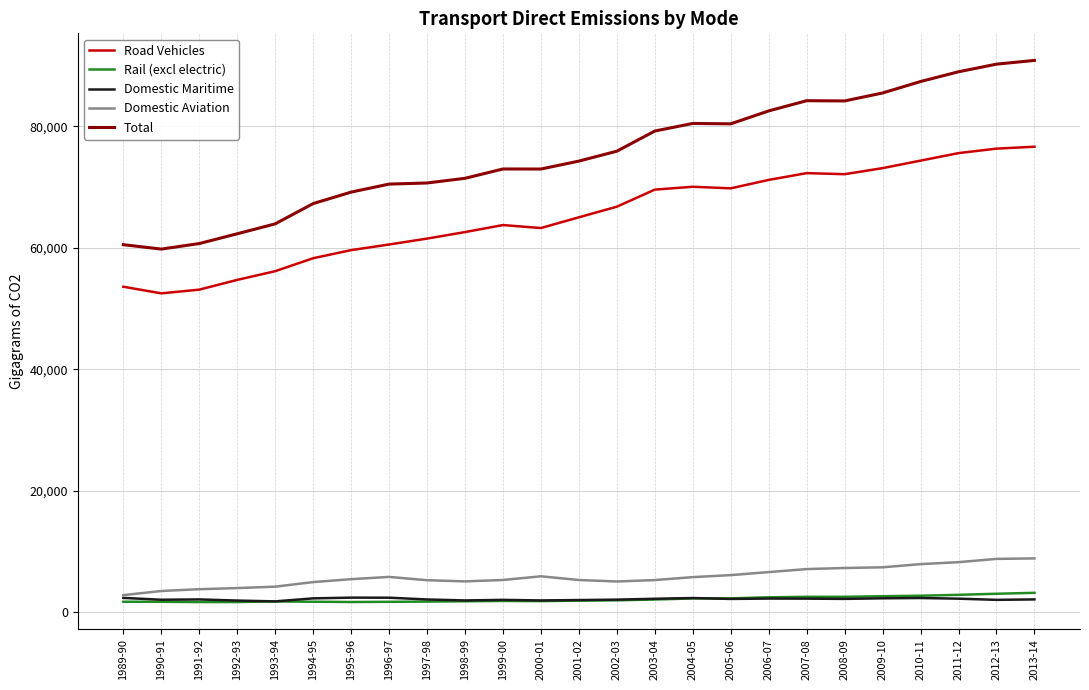

Which series has the largest total across all categories?

Total